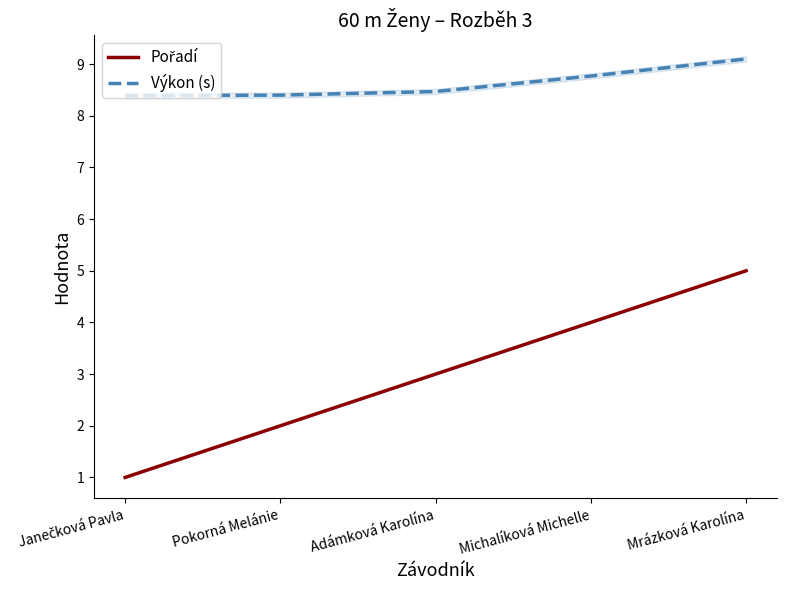

Which series has the widest spread of values?

Pořadí